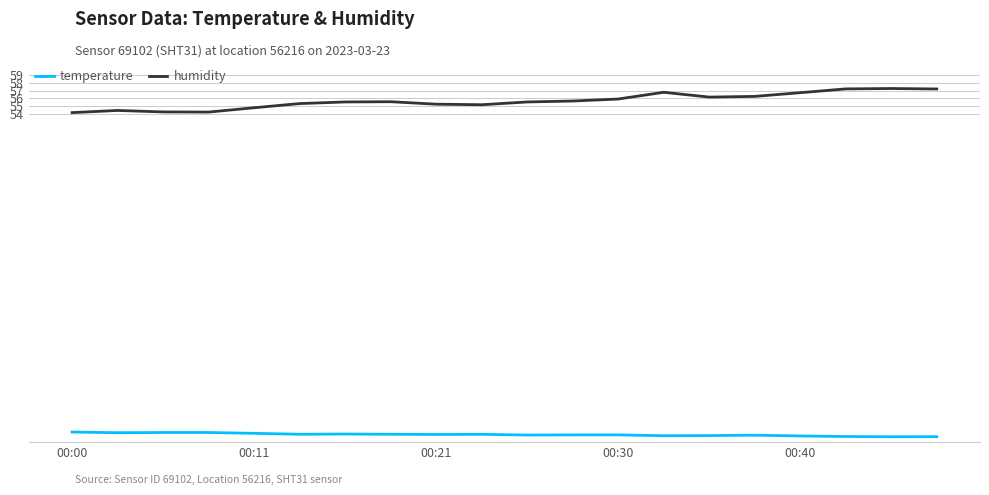

What is the difference between the maximum and minimum values in the humidity series?

3.1